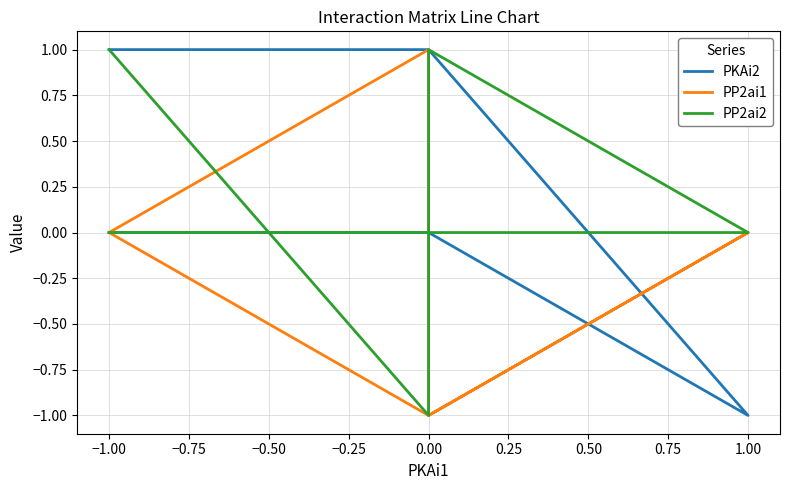

Rank the series at −1.00 from highest to lowest value.

PKAi2, PP2ai1, PP2ai2